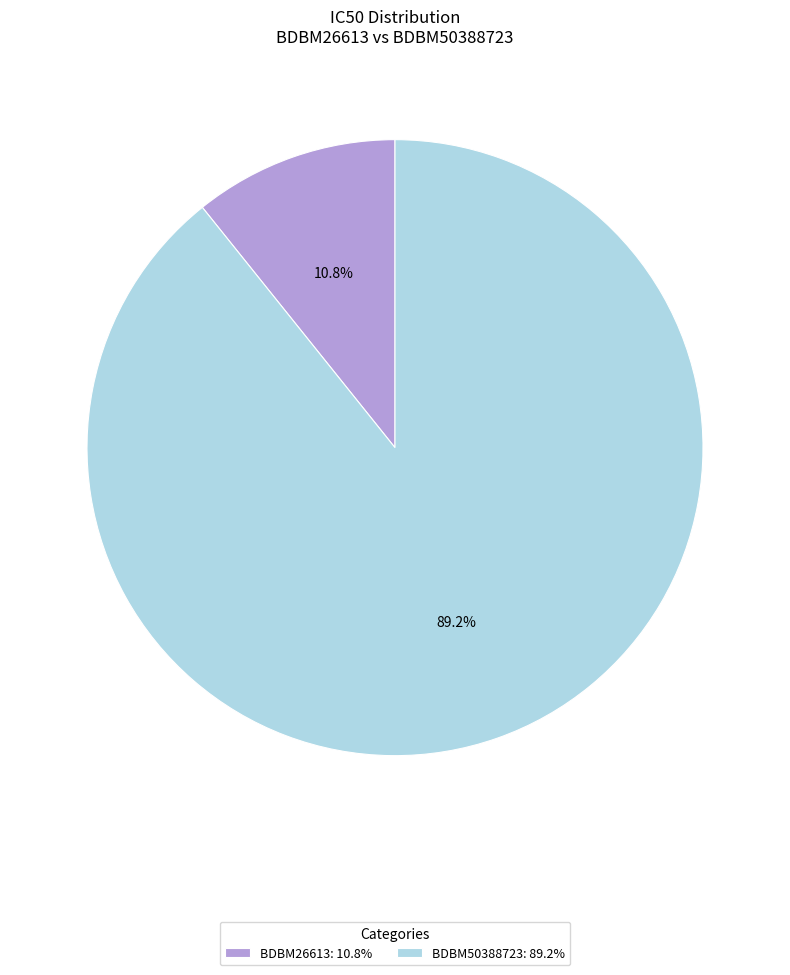

Which has a higher value, BDBM26613 or BDBM50388723?

BDBM50388723